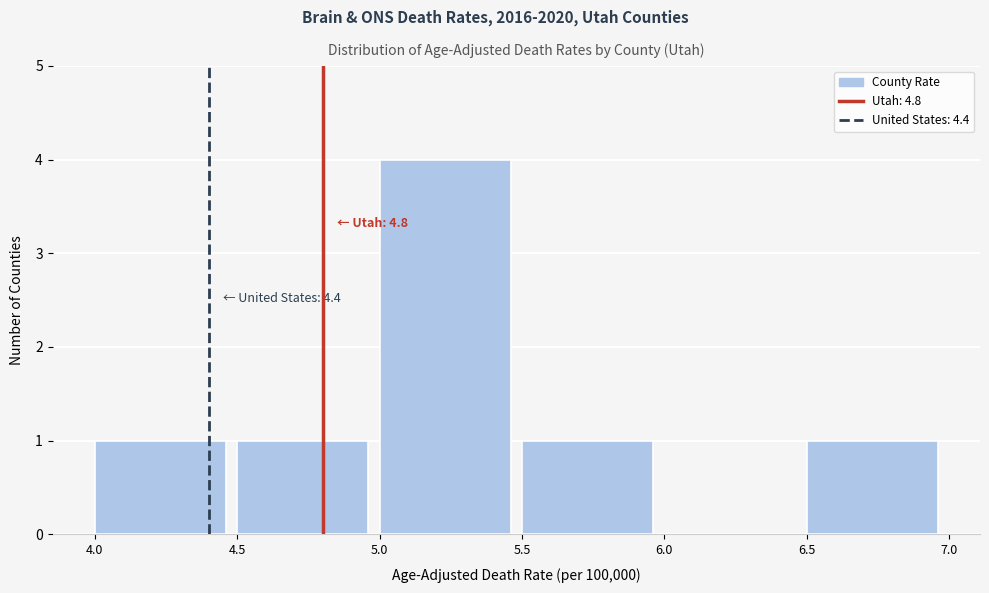

Which range on the x-axis has the tallest bar?

5.0 to 5.5